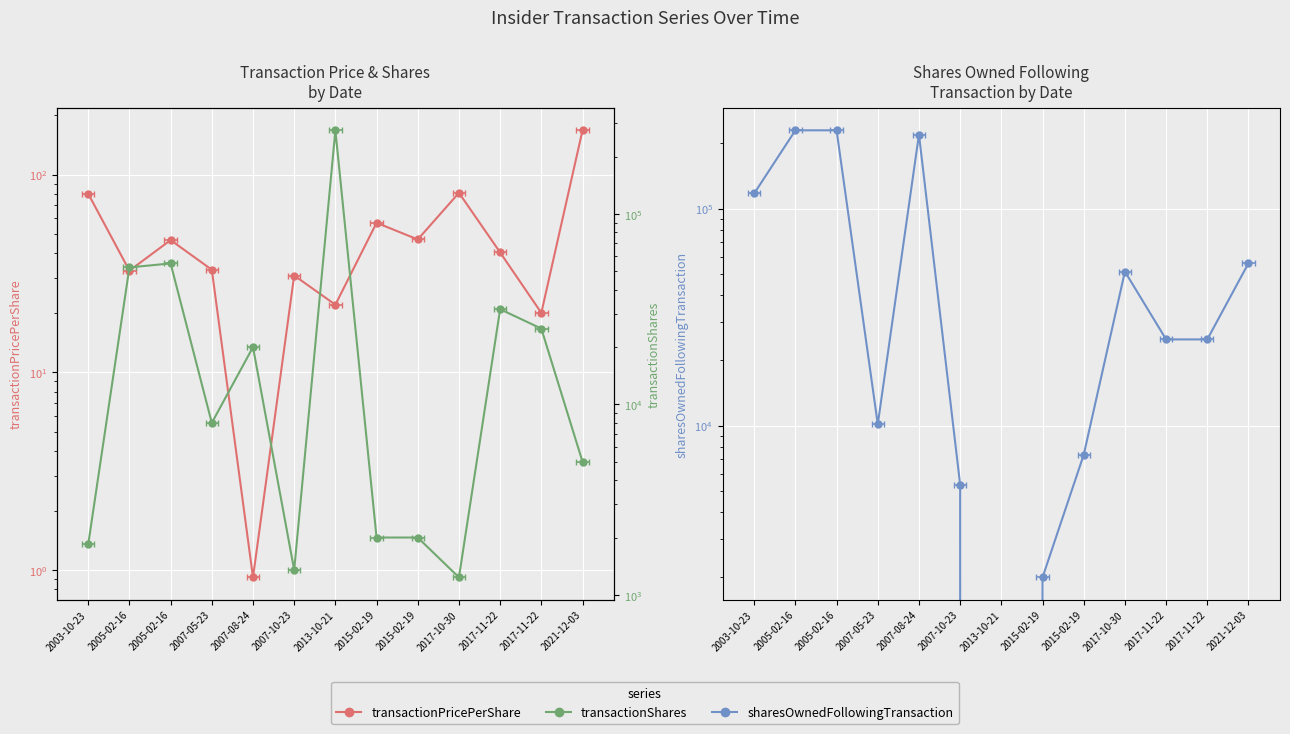

What is the spread (max minus min) of values at 2017-10-30?

51274.1